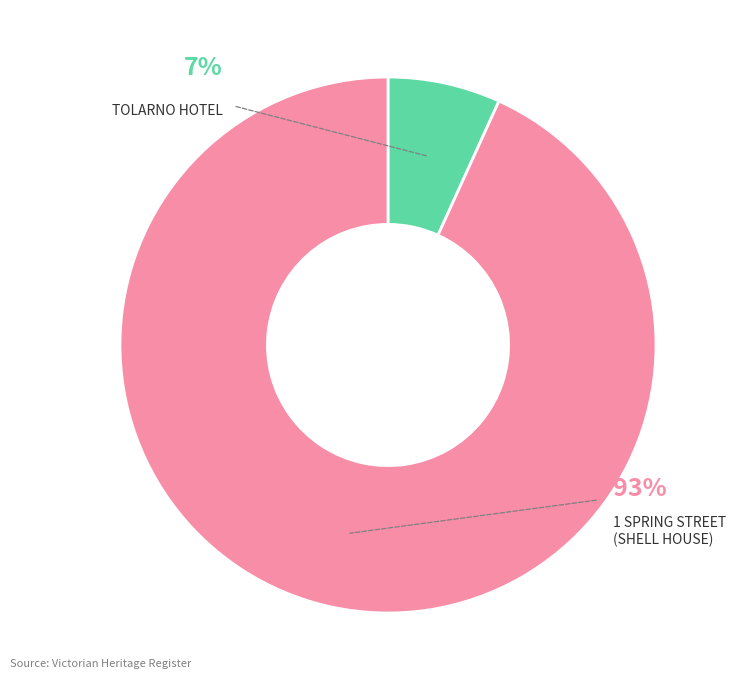

To the nearest percent, what is the difference between the 1 SPRING STREET (SHELL HOUSE) and TOLARNO HOTEL slice percentages?

86%